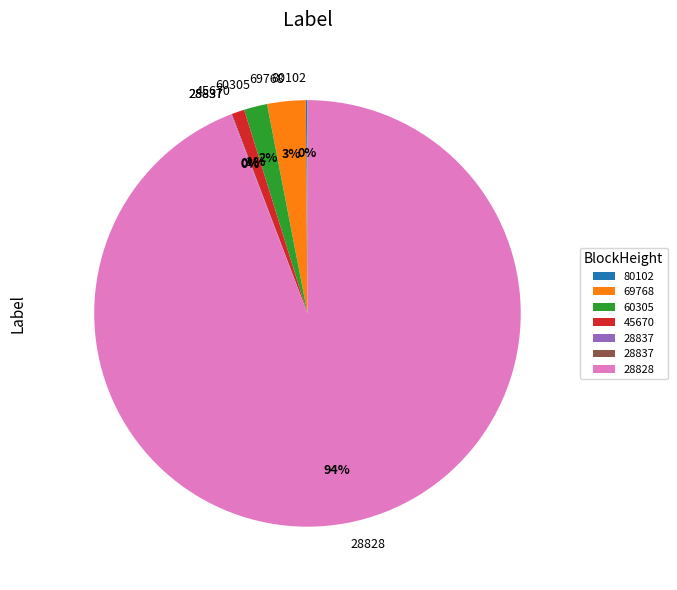

Which category accounts for the majority?

28828